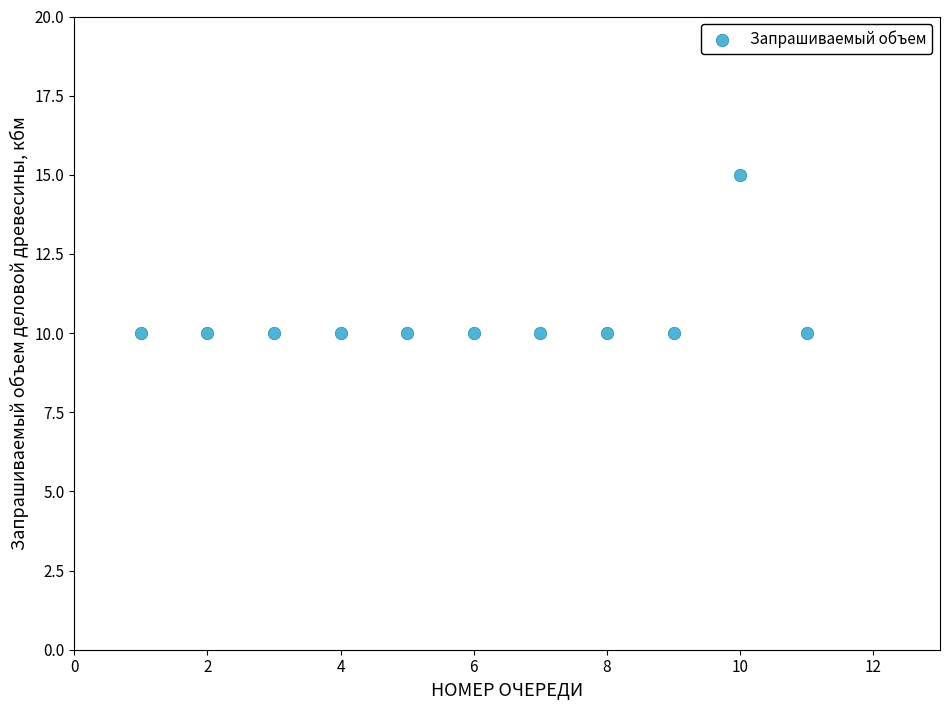

What is the average Y value?

10